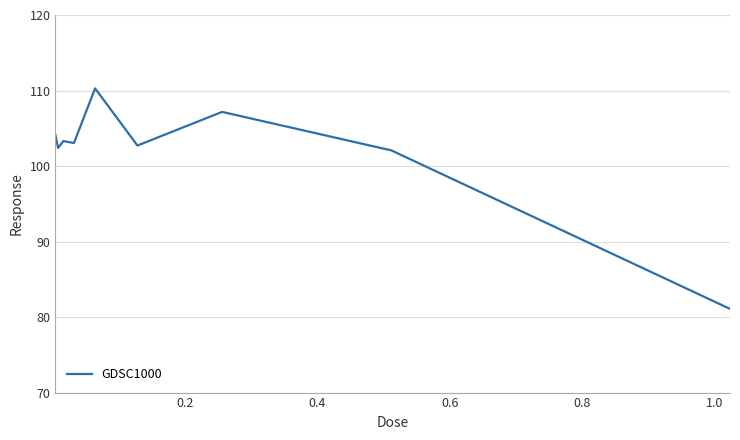

What is the smallest value displayed?

81.1